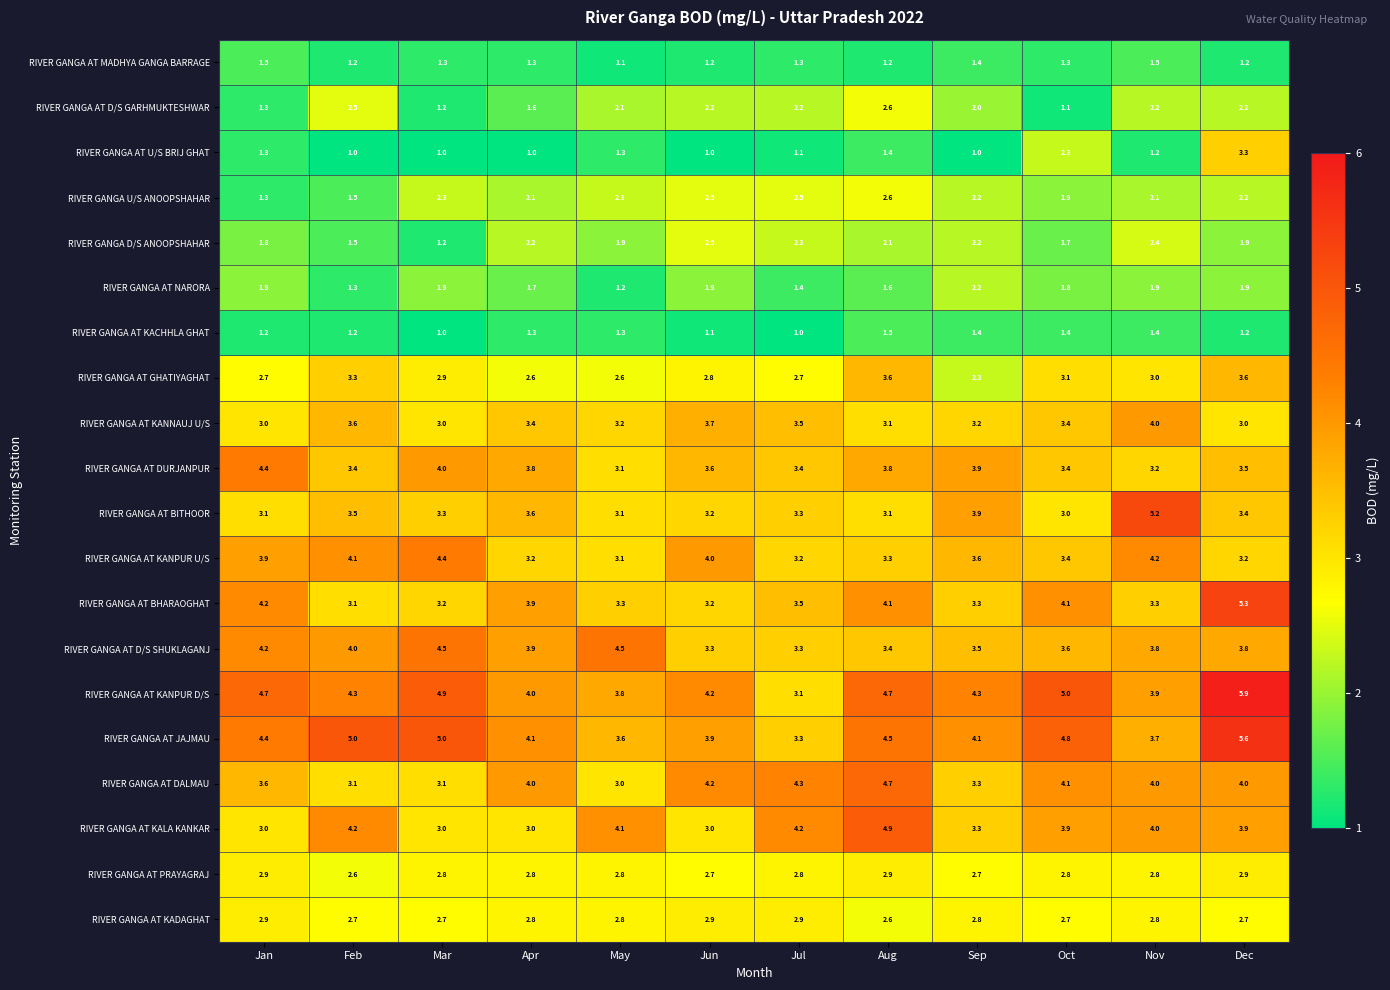

At how many categories does at least one series exceed 4?

12